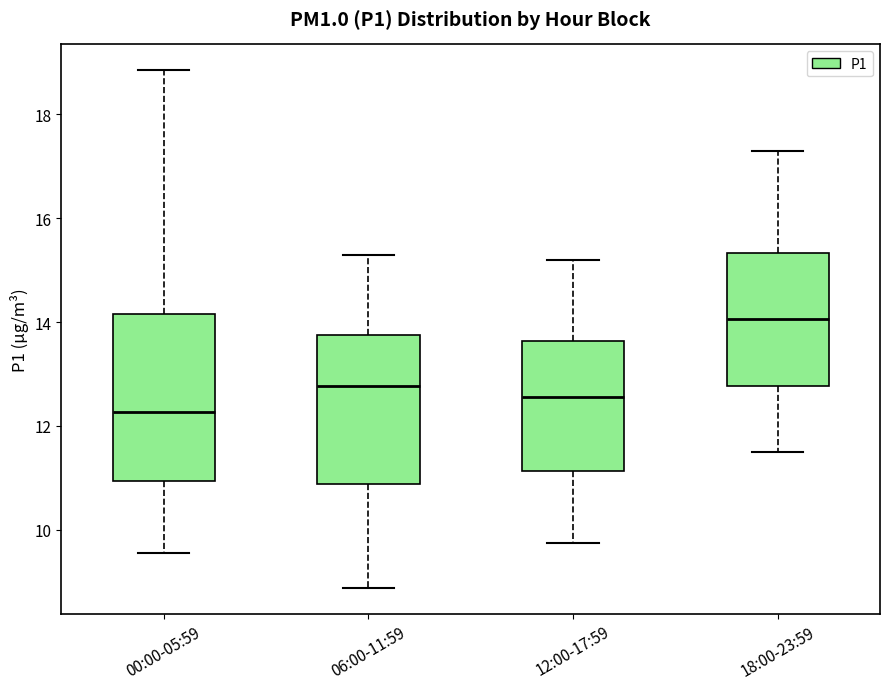

Reading left to right, read every box against the y-axis: the position of its median line, the range the box covers, and the ends of its whiskers. The values are not printed on the chart, so give them approximately, as read against the axis.

00:00-05:59: median 12.2, box 11.0 to 14.2, whiskers 9.6 to 18.8
06:00-11:59: median 12.8, box 10.8 to 13.8, whiskers 8.8 to 15.4
12:00-17:59: median 12.6, box 11.2 to 13.6, whiskers 9.8 to 15.2
18:00-23:59: median 14.0, box 12.8 to 15.4, whiskers 11.6 to 17.4